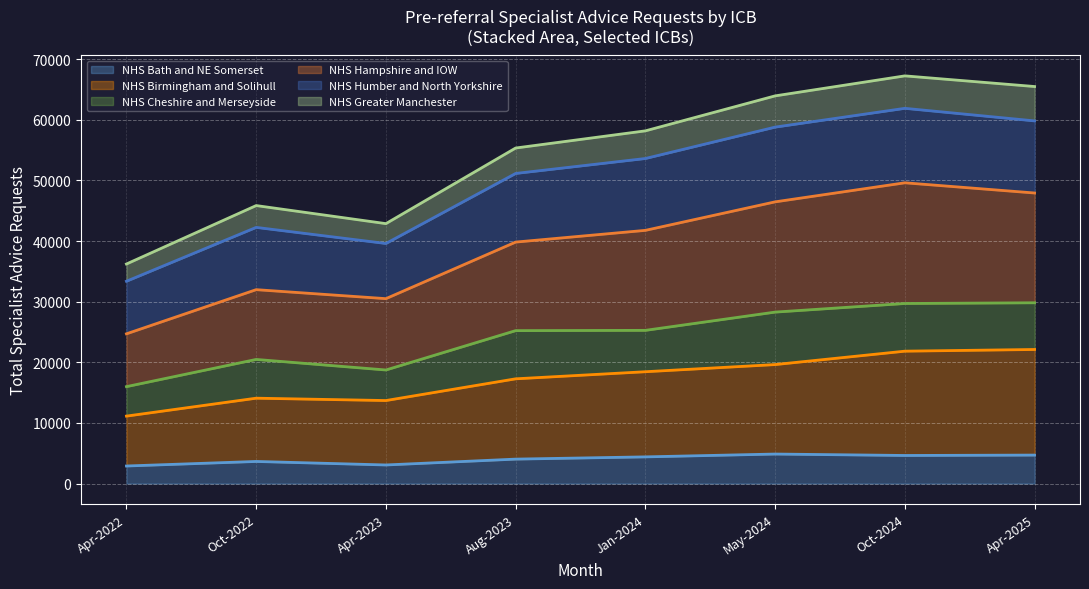

Does the chart display data point markers on the line(s)?

No